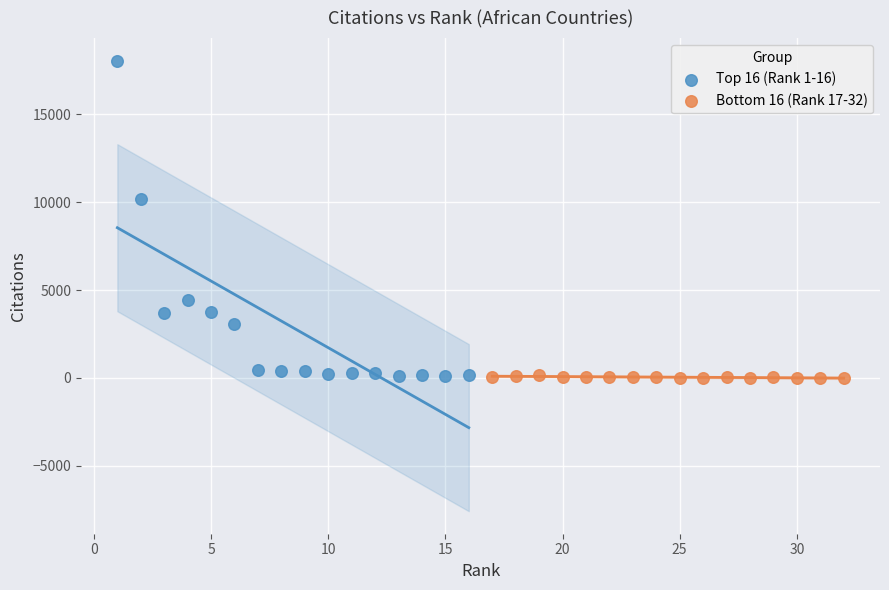

Which series has the widest spread of Y values?

Top 16 (Rank 1-16)